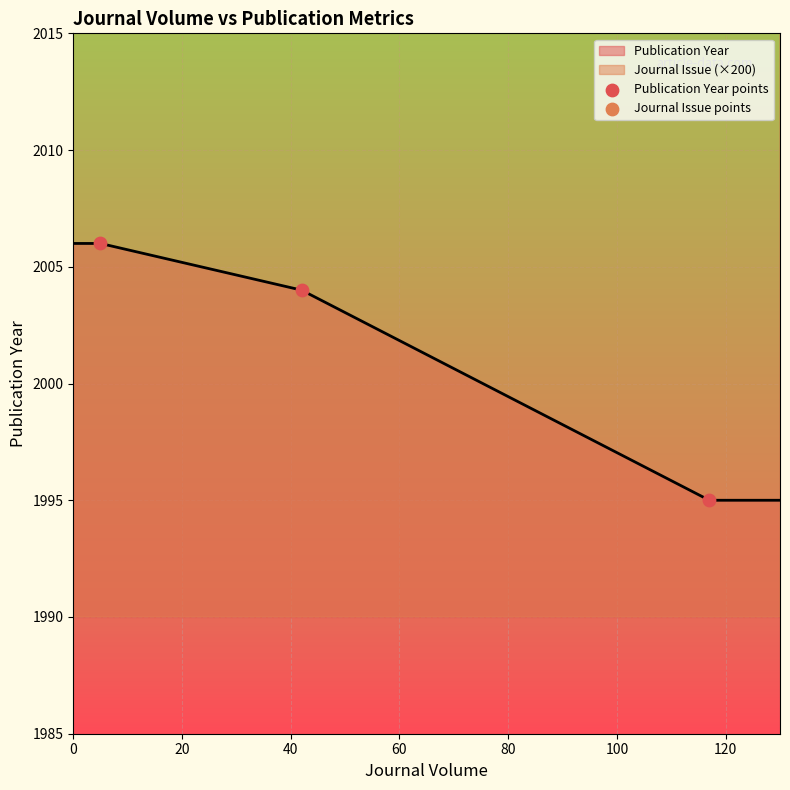

Which series has the widest spread of Y values?

Publication Year